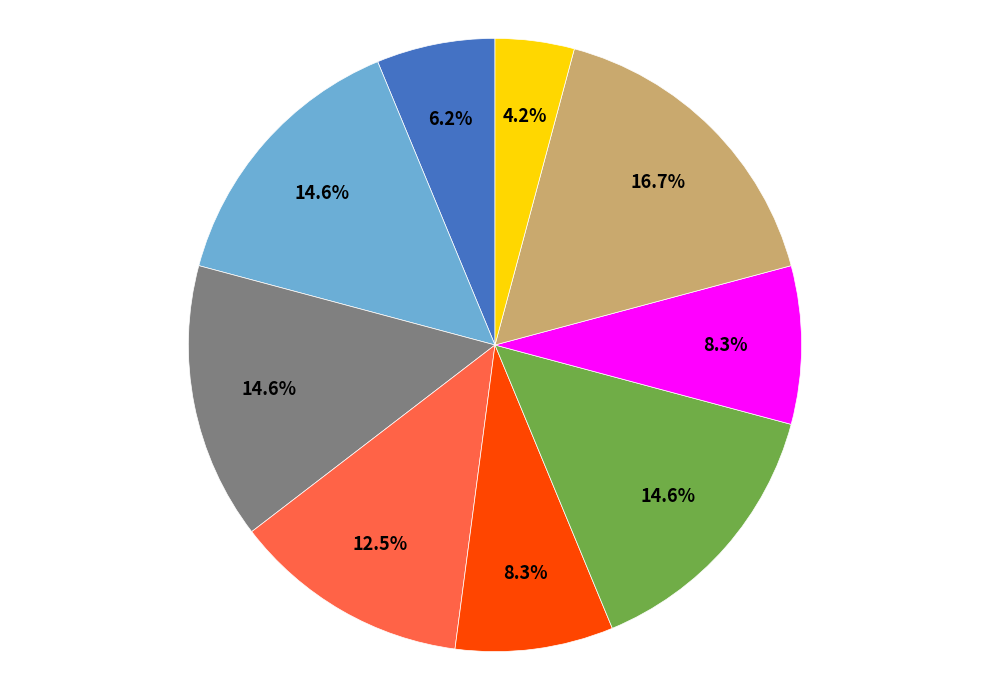

Is there a majority slice in this chart?

No